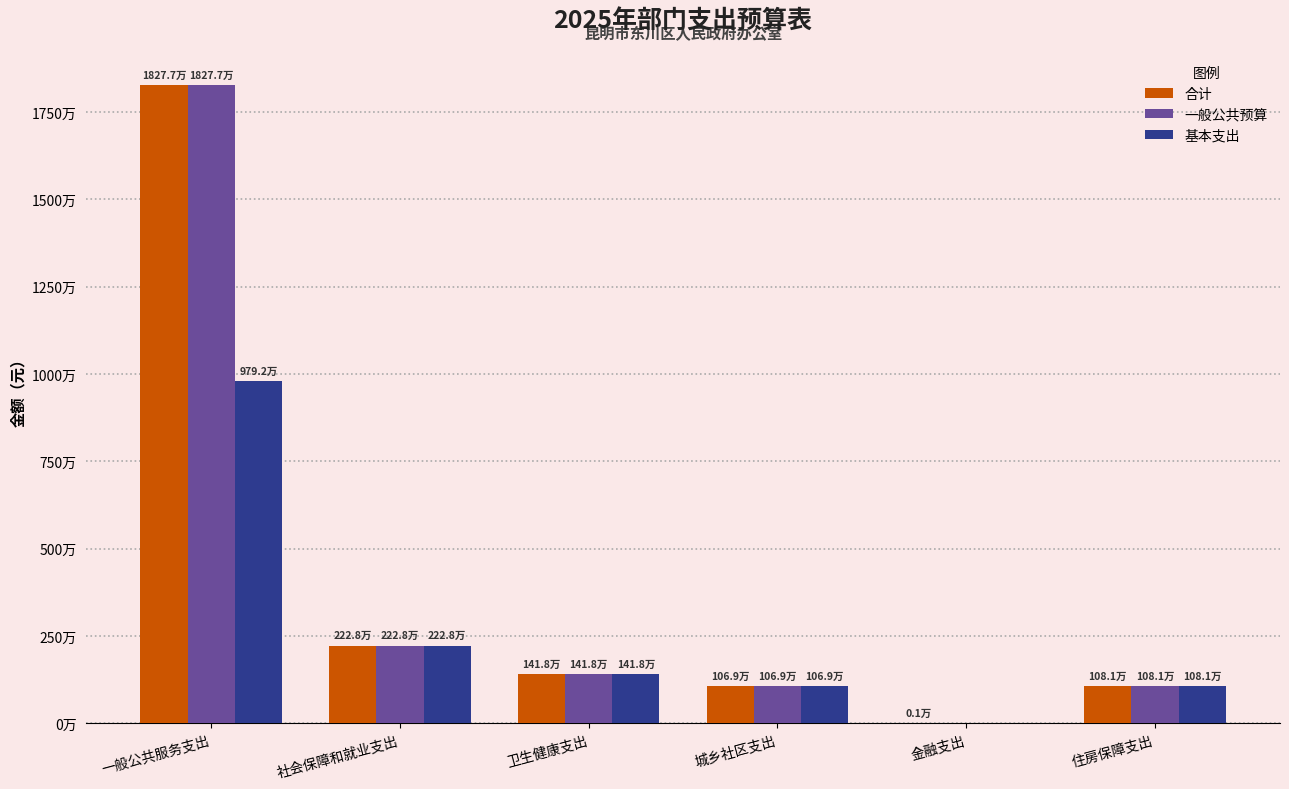

What are all the series names shown in the legend?

合计, 一般公共预算, 基本支出